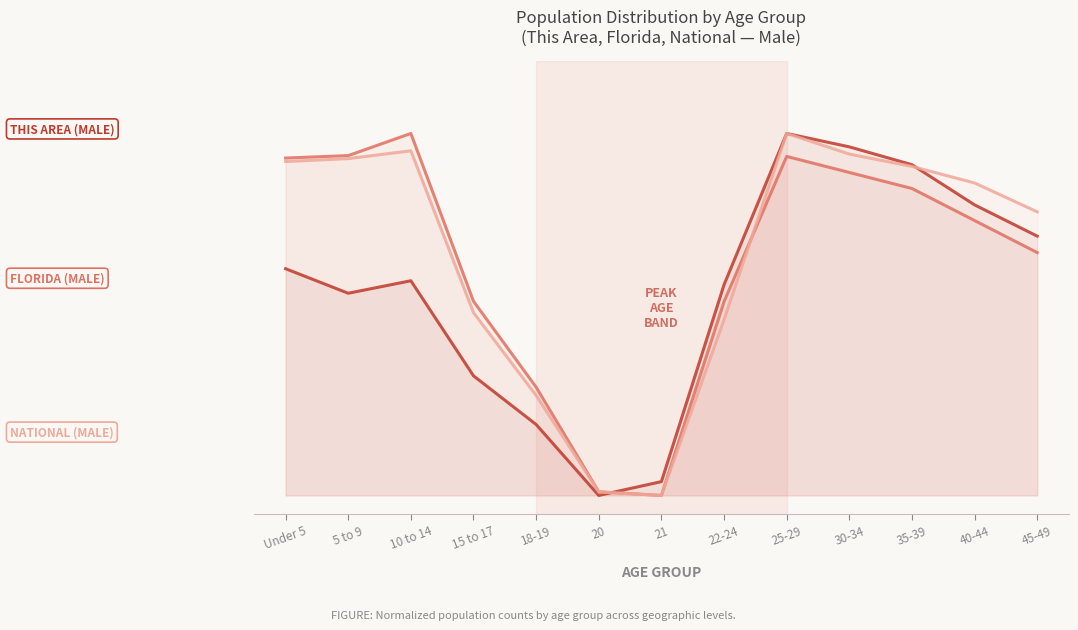

True or false: This Area (Male) has a value of 0.8 at 10 to 14.

False